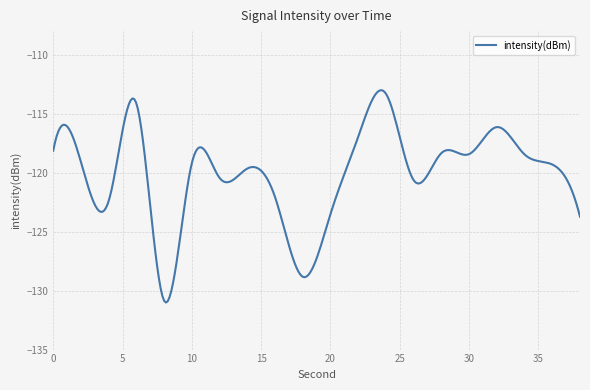

What is the minimum value shown in the chart?

-131.0